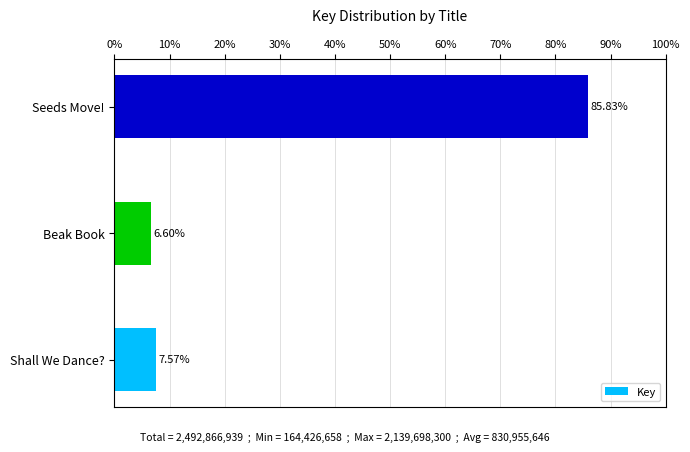

What is the ratio of the value at Shall We Dance? to the value at Beak Book?

1.1